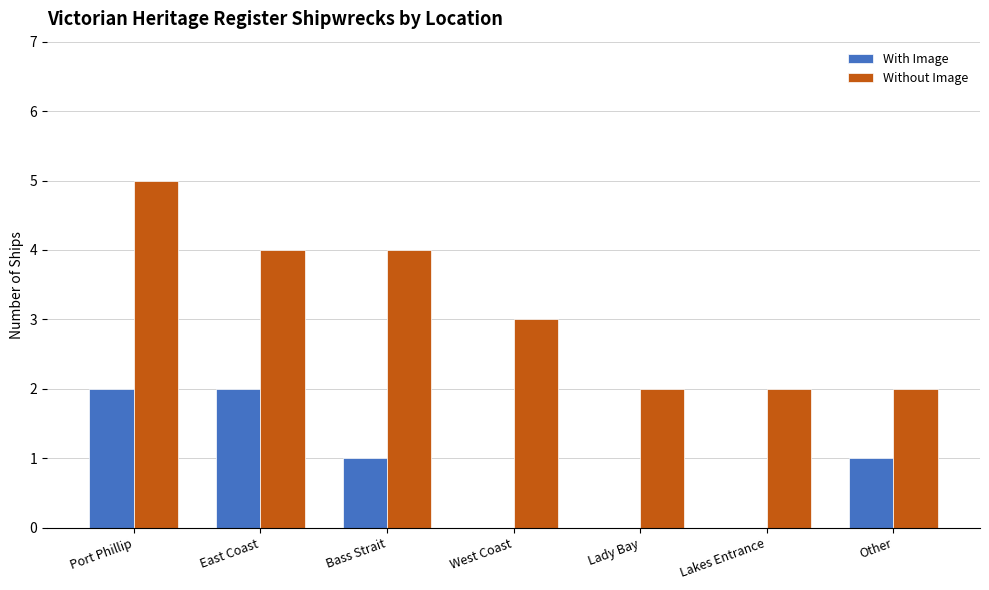

At which category is the sum across all series the highest?

Port Phillip